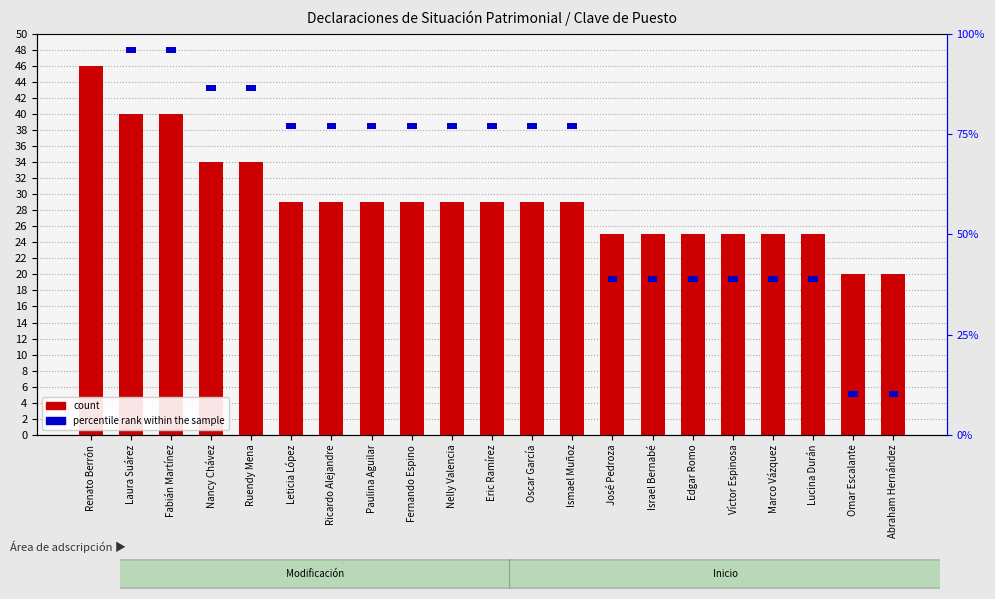

Rank the categories by count value from highest to lowest.

Renato Berrón, Laura Suárez, Fabián Martínez, Nancy Chávez, Ruendy Mena, Leticia López, Ricardo Alejandre, Paulina Aguilar, Fernando Espino, Nelly Valencia, Eric Ramírez, Oscar García, Ismael Muñoz, José Pedroza, Israel Bernabé, Edgar Romo, Víctor Espinosa, Marco Vázquez, Lucina Durán, Omar Escalante, Abraham Hernández